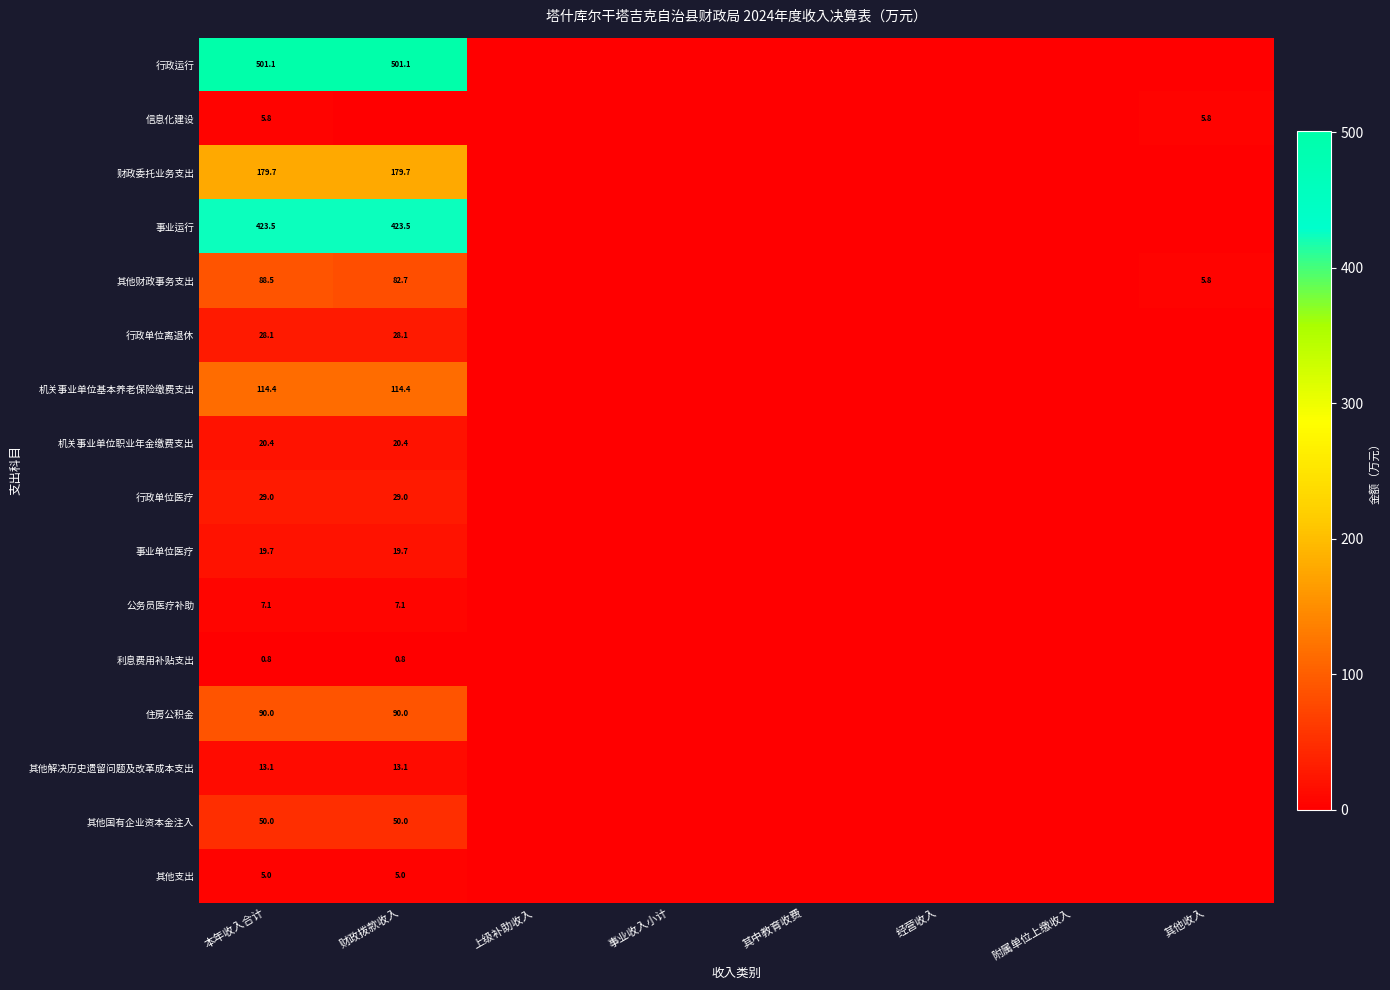

The value of 机关事业单位职业年金缴费支出 at 财政拨款收入 is 20.4. True or false?

True